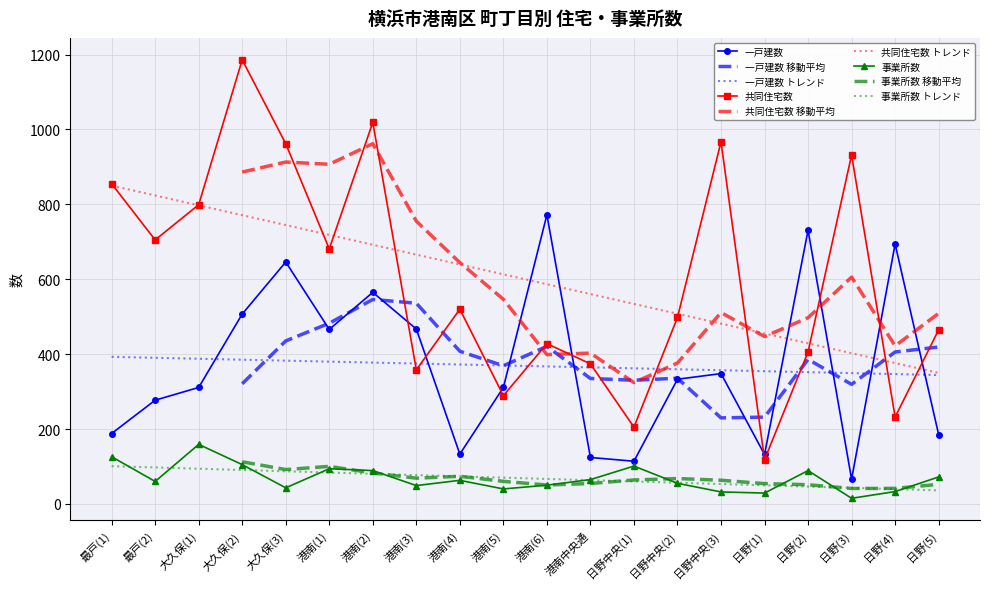

Is the value of 事業所数 at 港南(6) greater than the value of 一戸建数 at 日野(5)?

No